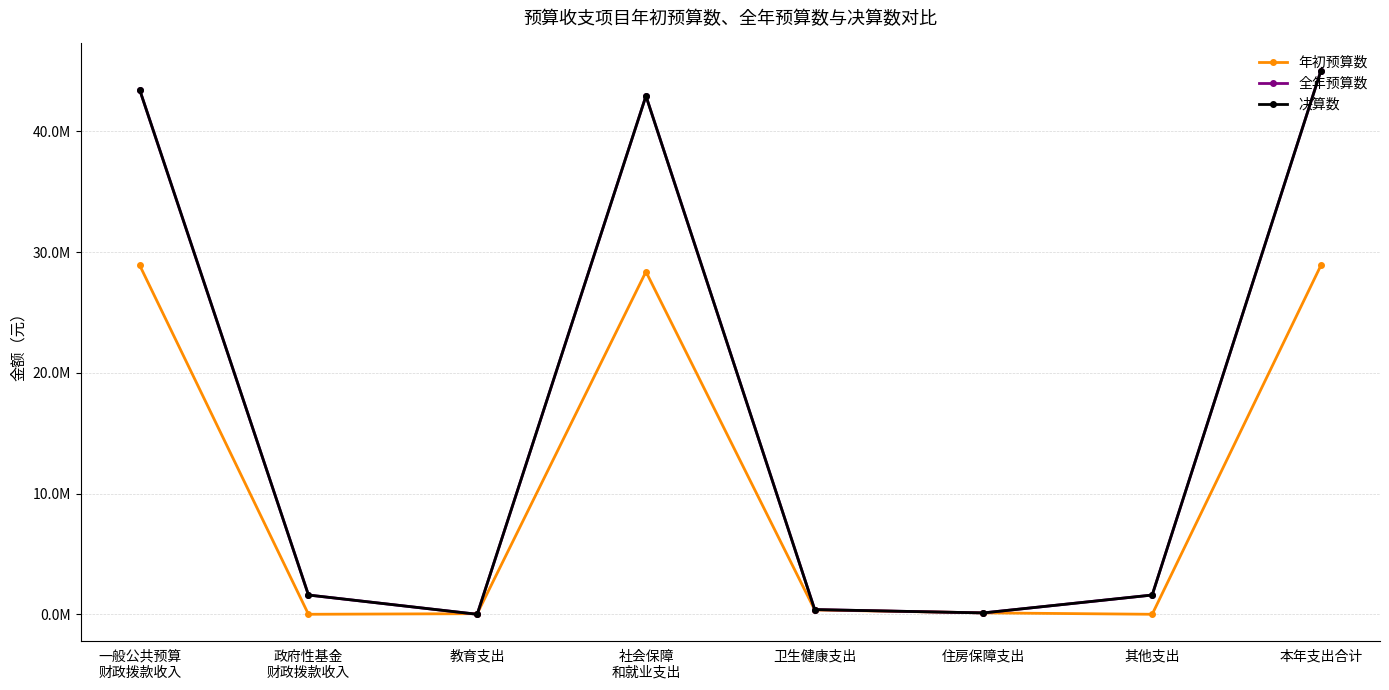

At how many categories does at least one series exceed 27347787?

3